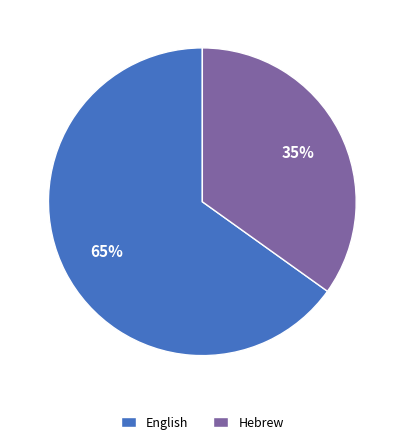

Which category accounts for the majority?

English